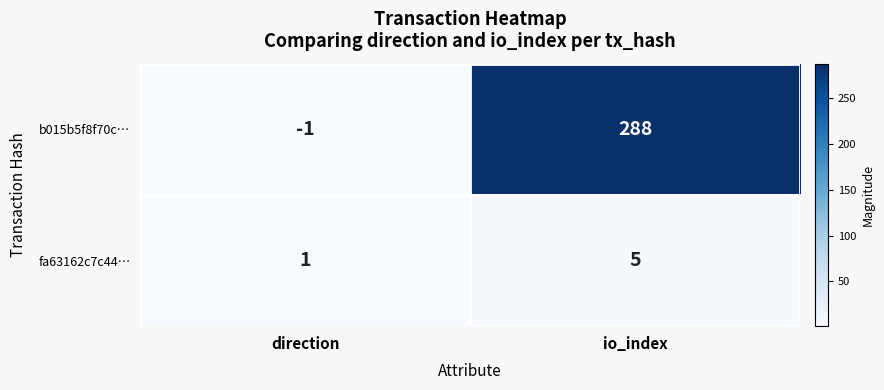

Which category has the highest value across all series?

io_index